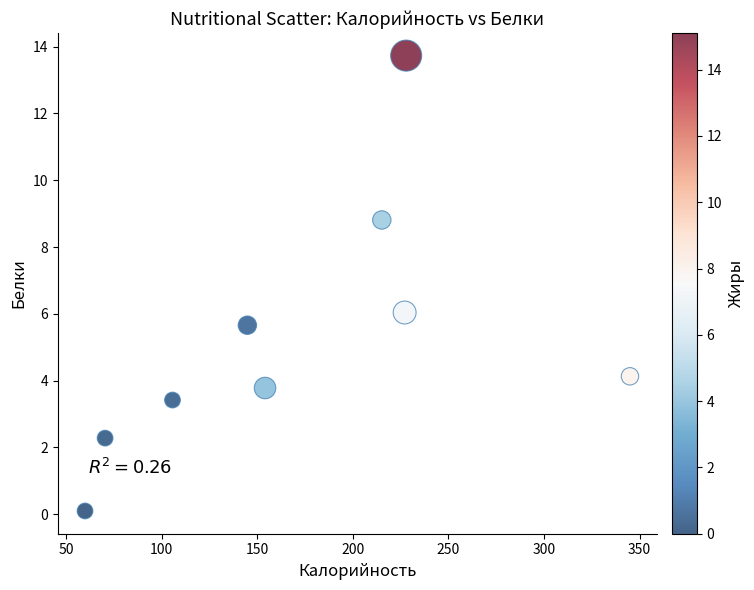

What is the average X value?

172.3